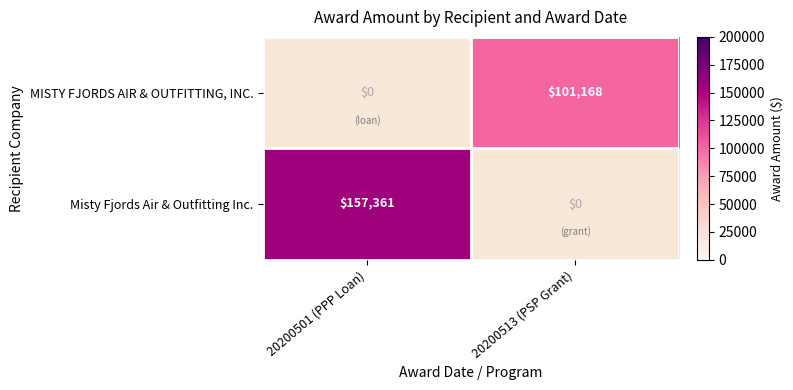

Is it true that MISTY FJORDS AIR & OUTFITTING, INC. equals 101168 at 20200513 (PSP Grant)?

True